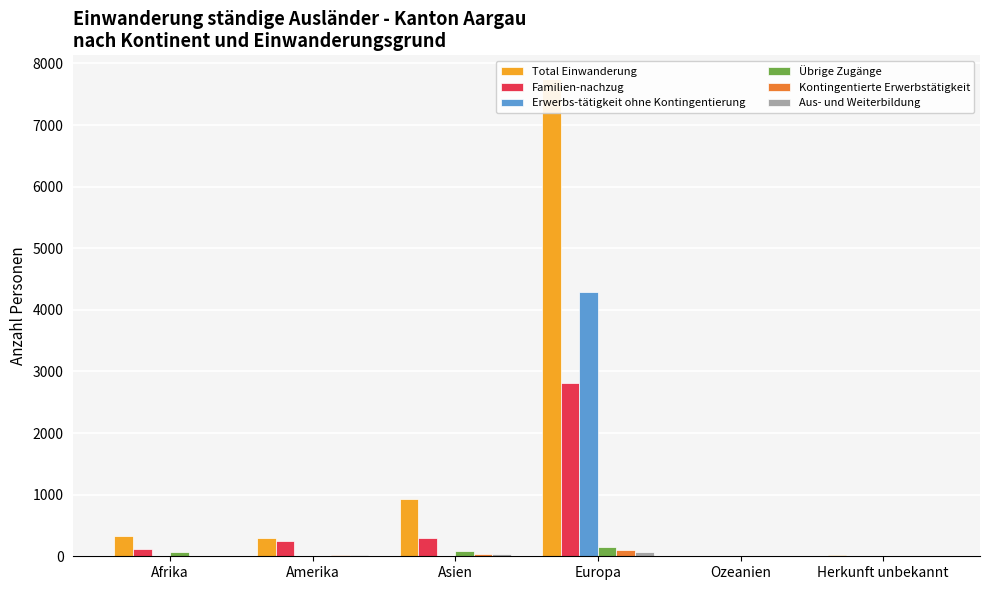

The Aus- und Weiterbildung series shows 72 at Europa. True or false?

True